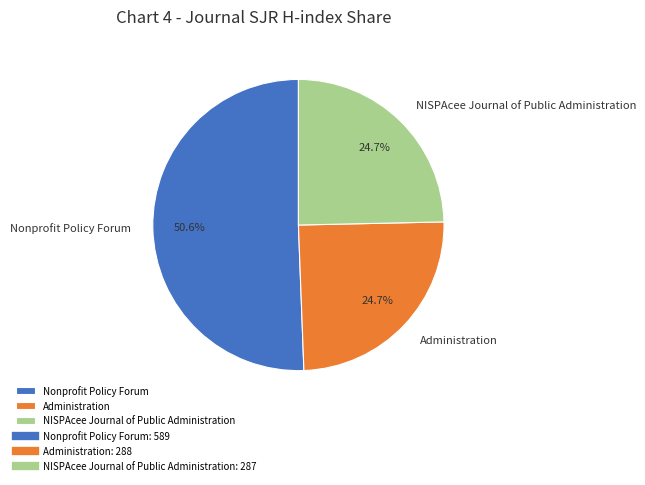

Approximately how many times larger is the value at NISPAcee Journal of Public Administration compared to Administration?

1.0